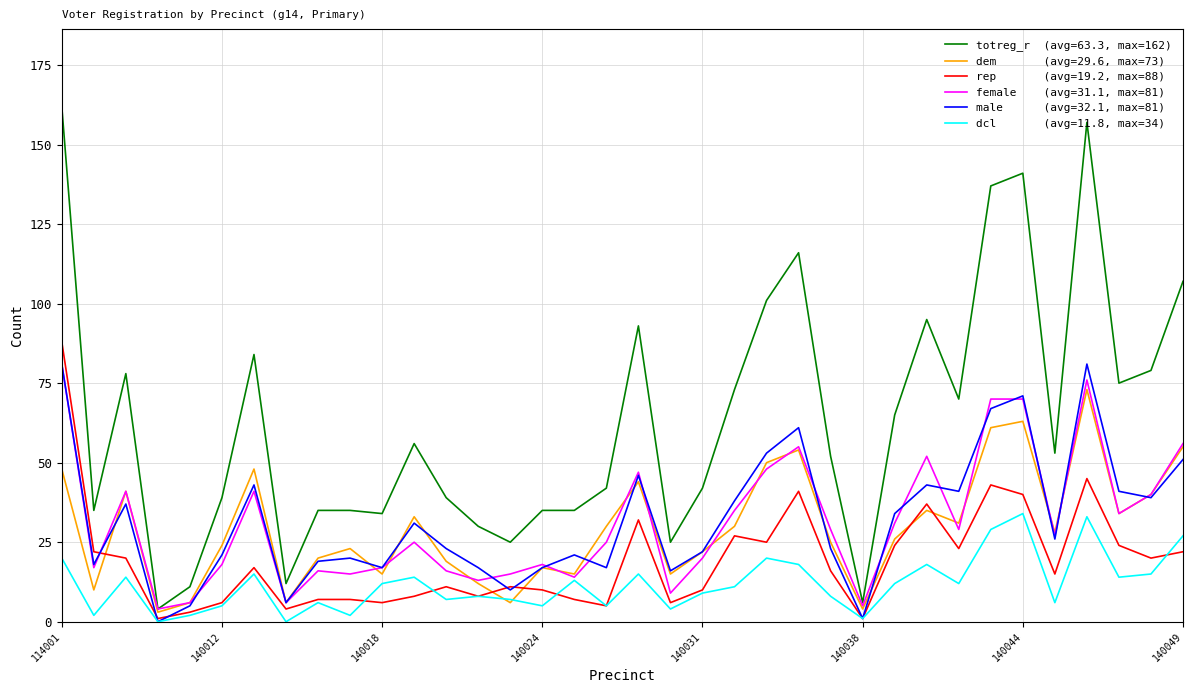

What is the greatest value displayed?

162